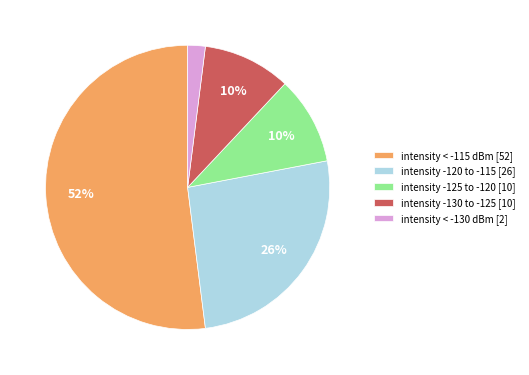

Count the number of slices in the pie.

5